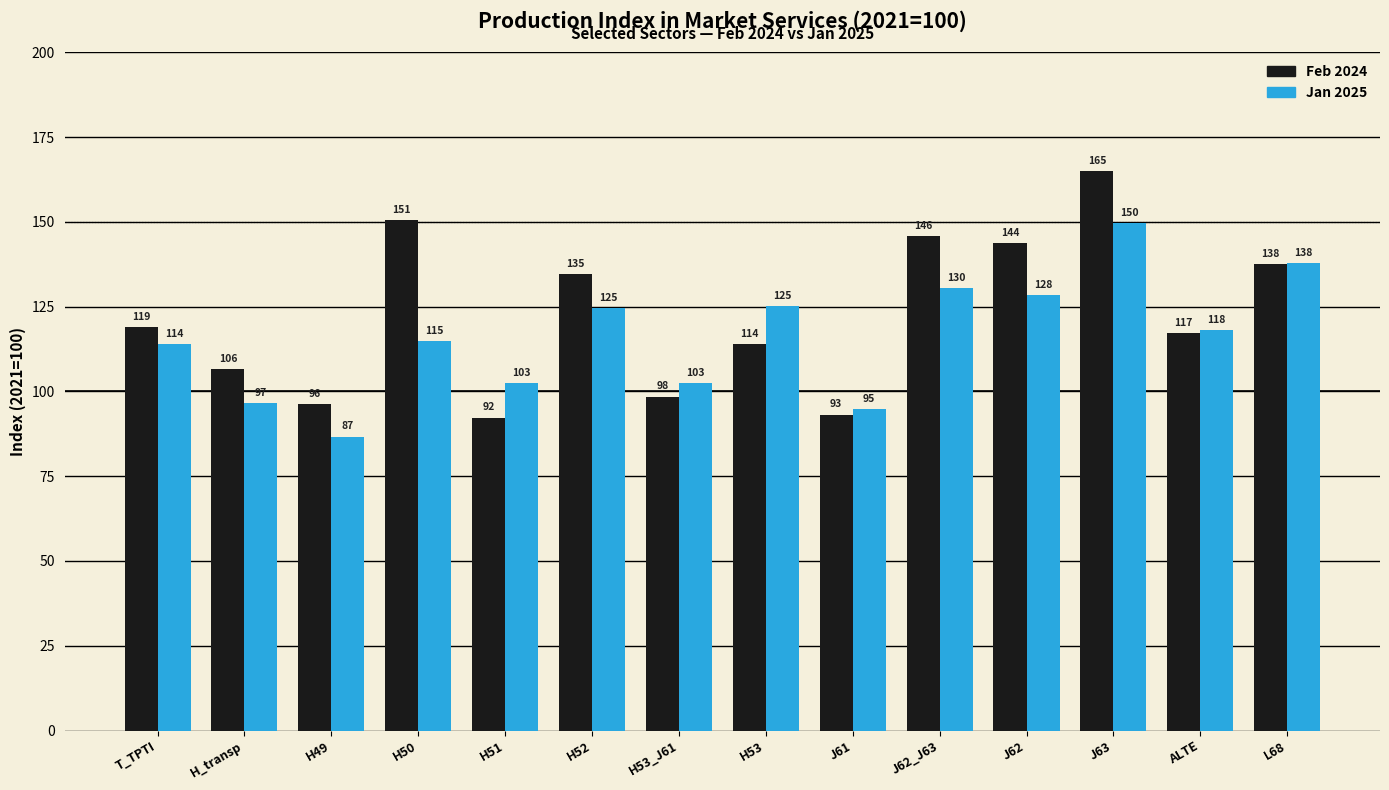

How many groups of bars are there?

14